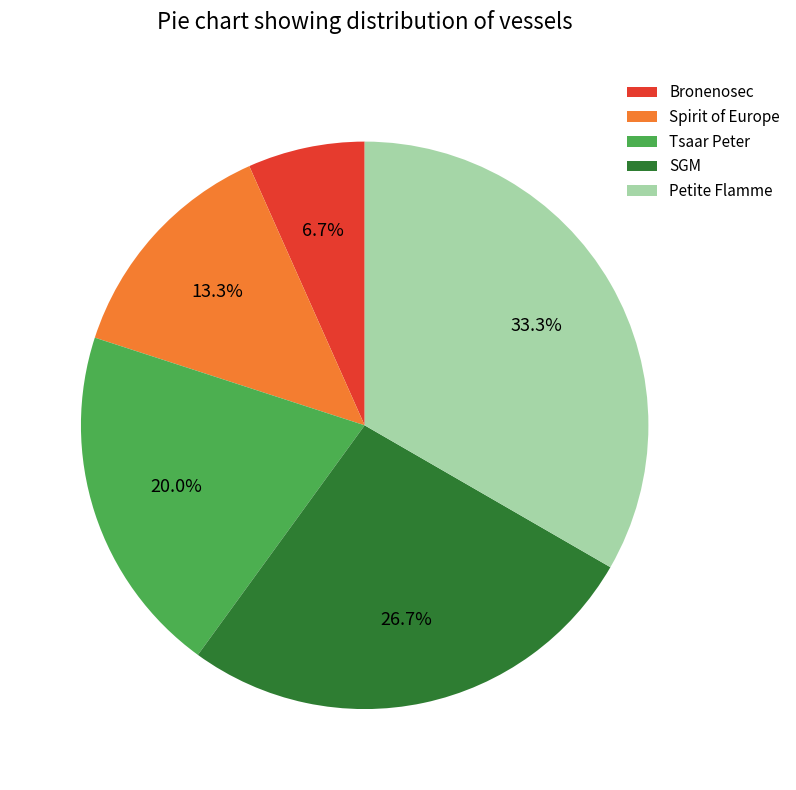

Which category has the biggest portion of the pie?

Petite Flamme